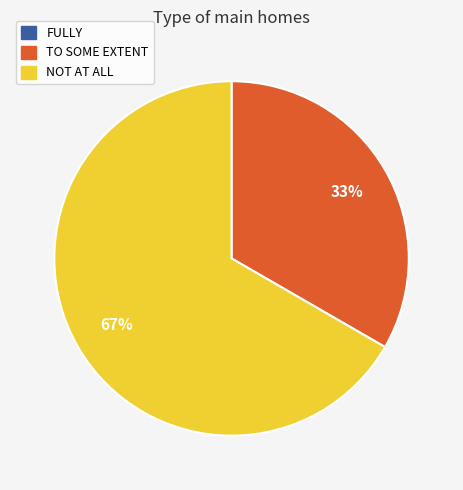

The NOT AT ALL slice represents 76% of the pie. True or false?

False